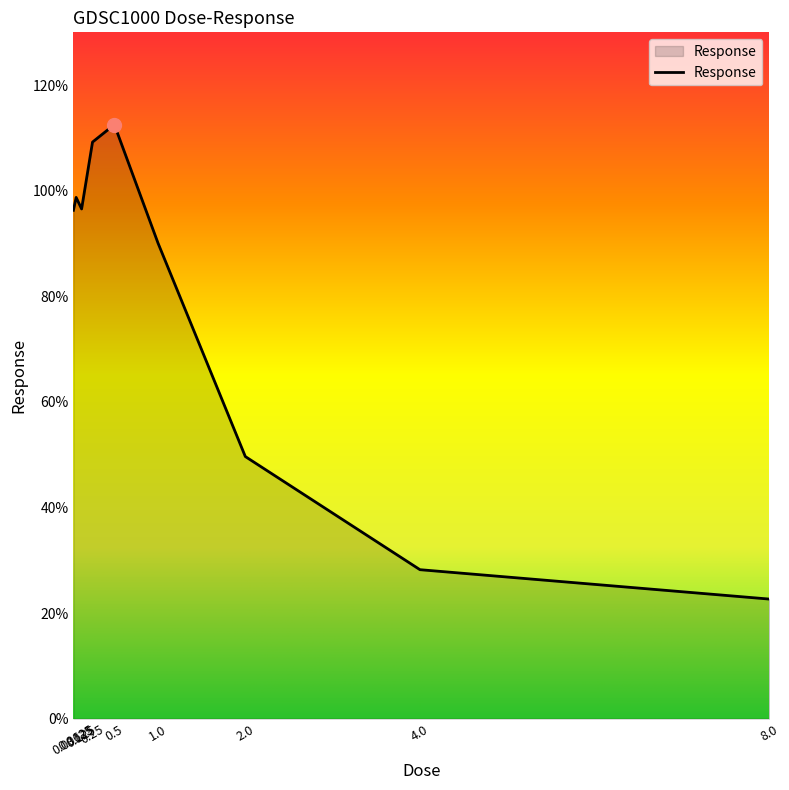

What is the smallest value displayed?

22.6